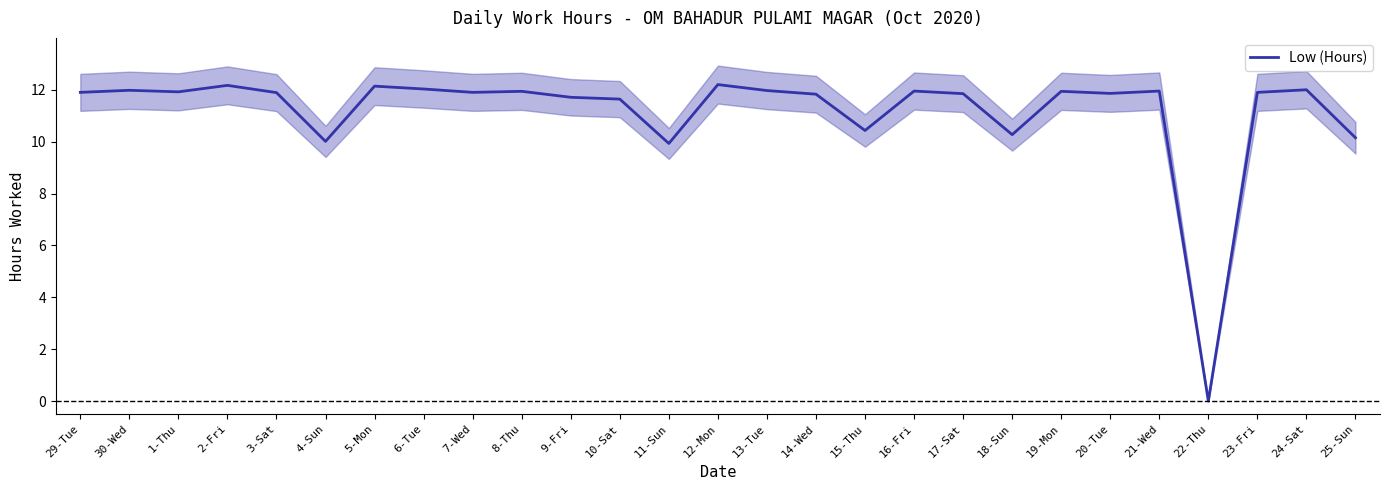

Between 25-Sun and 17-Sat, which is larger?

17-Sat